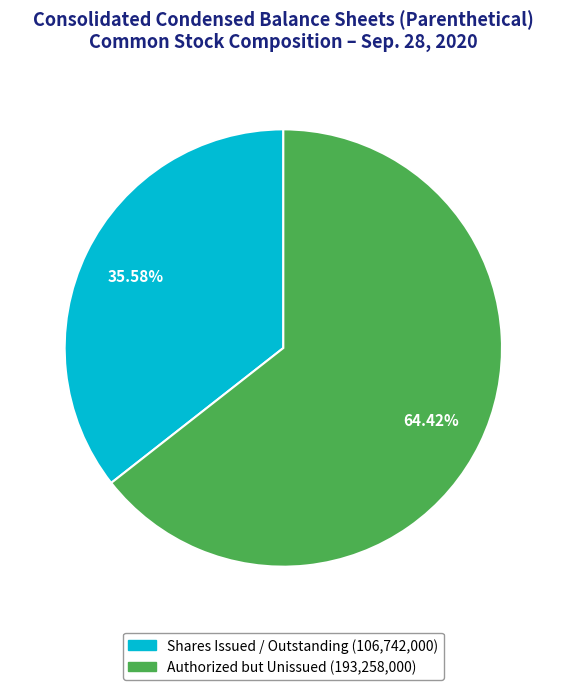

Is there any slice that represents more than half of the pie?

Yes